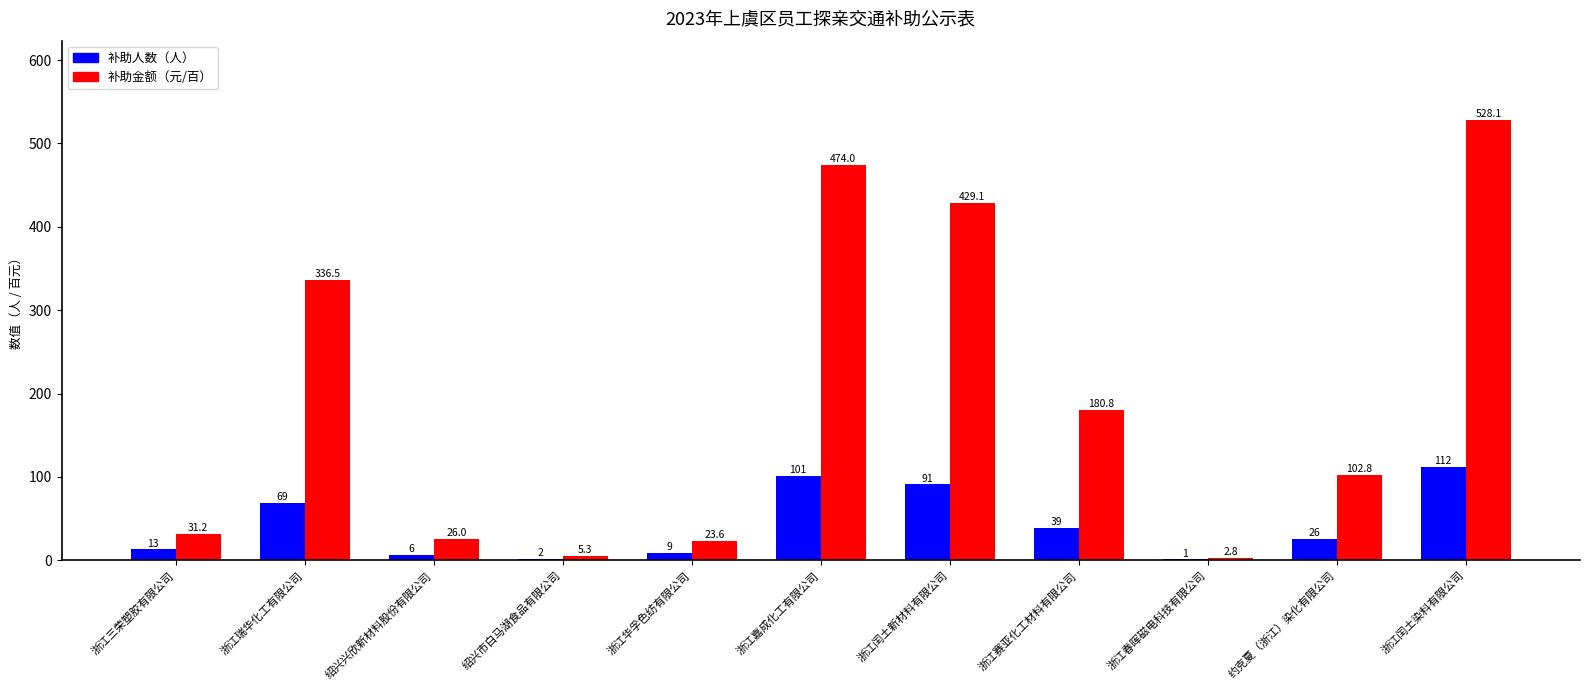

Which category has the highest value across all series?

浙江闰土染料有限公司